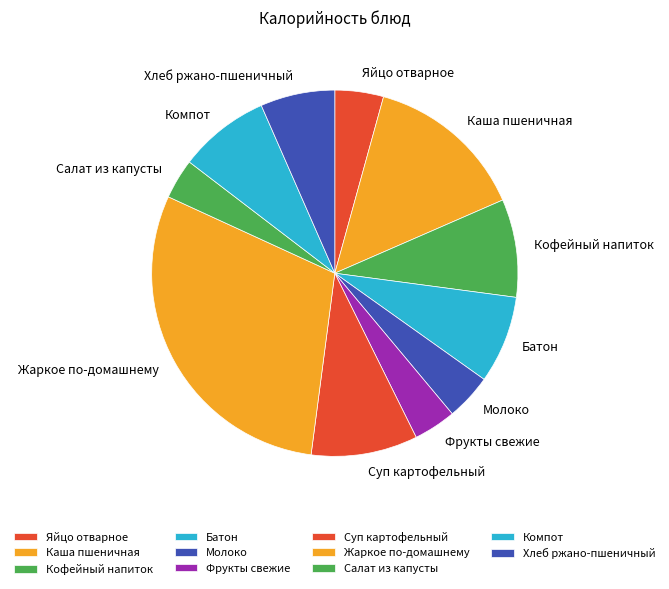

True or false: Батон accounts for 1% of the total.

False